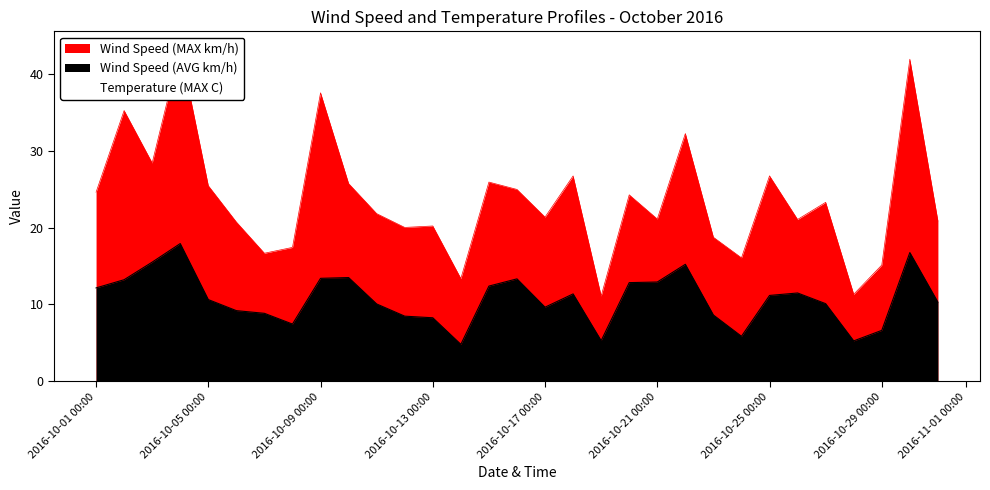

True or false: Wind Speed (MAX km/h) has a value of 20.7 at 06/10/2016.

True